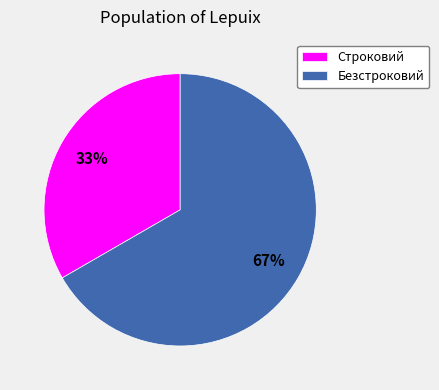

To the nearest percent, what is the average slice percentage?

50%